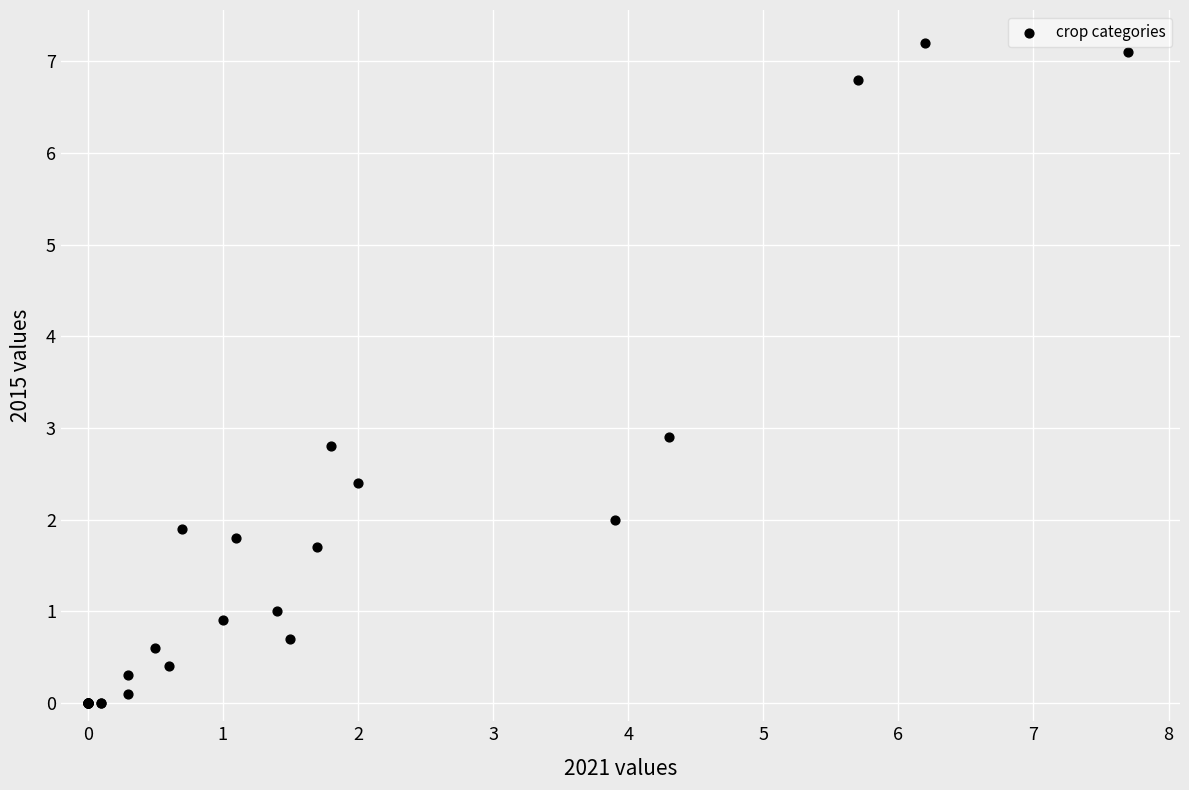

What Y value in the scatter plot is closest to 3?

2.9